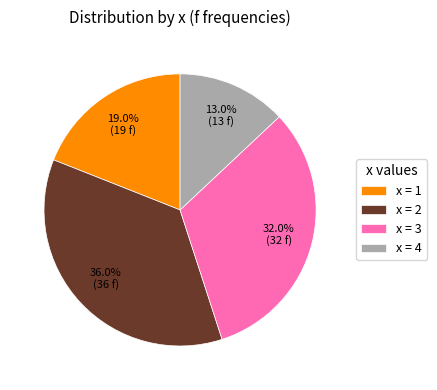

Which slice is the largest?

x = 2